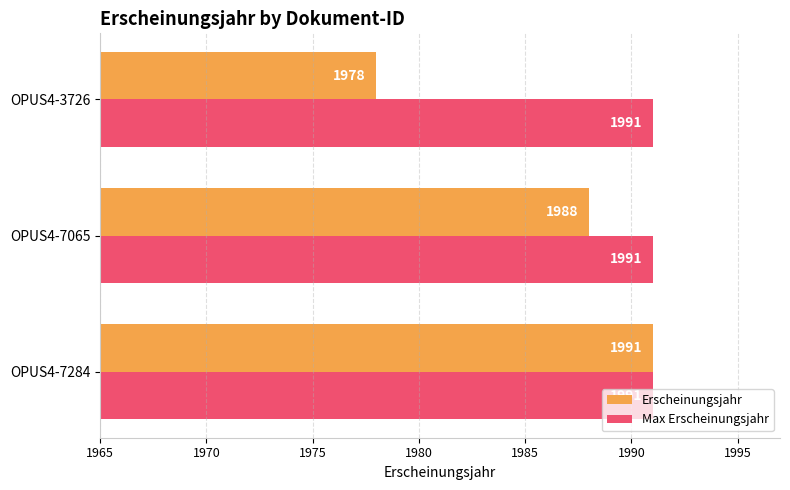

What is the average value of the Erscheinungsjahr series?

1986